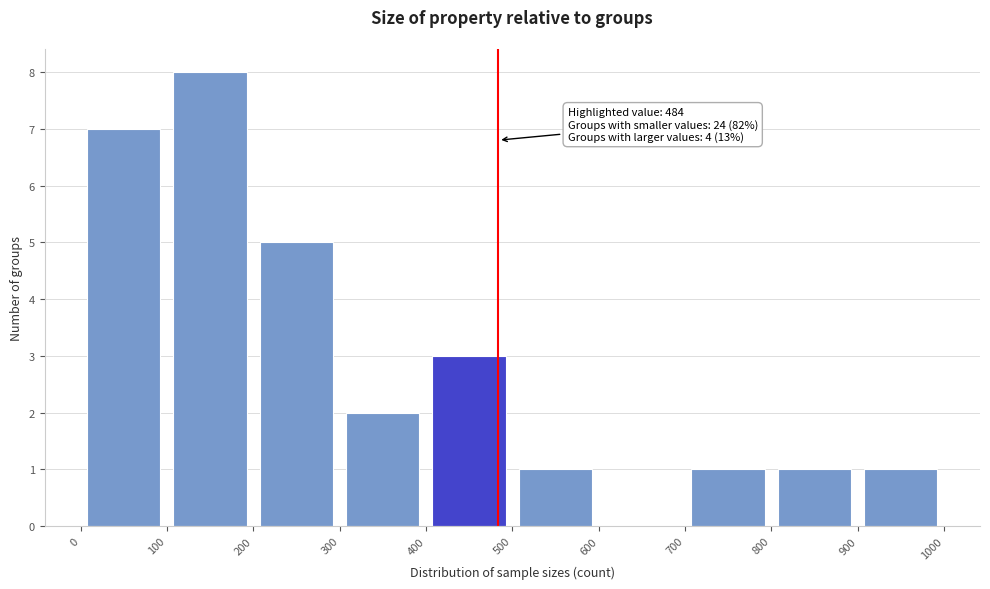

Over which range of the x-axis is the bar tallest?

100 to 200